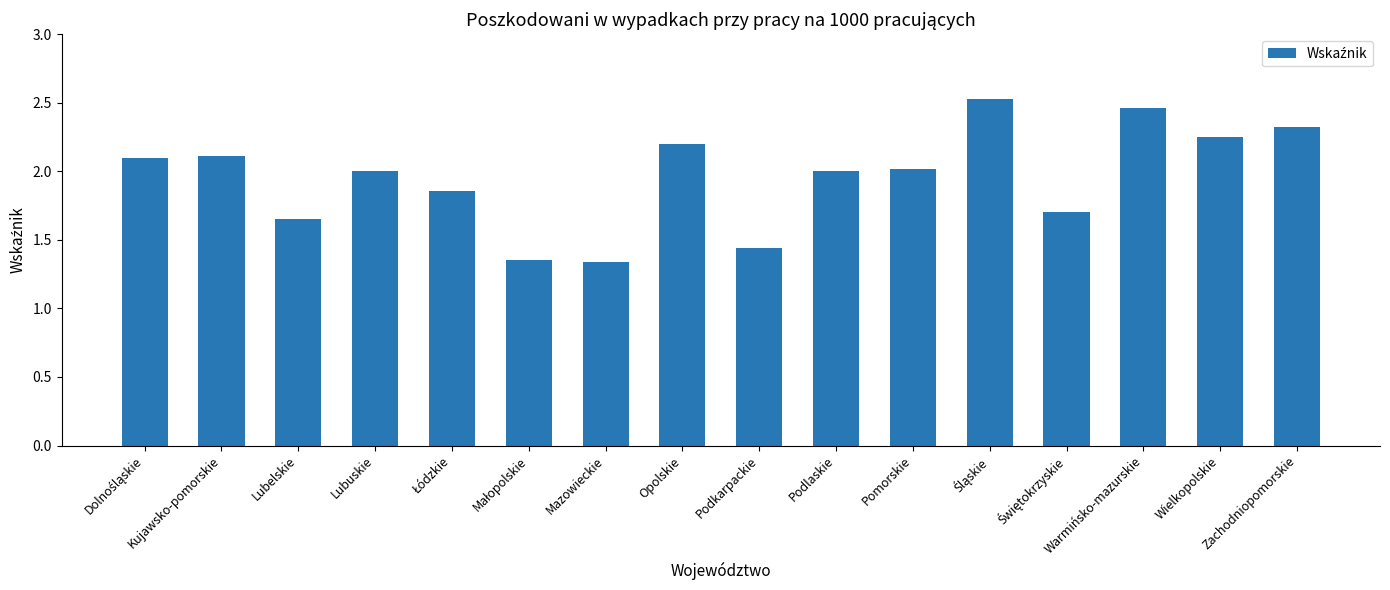

What is the value of the 1st bar from the left?

2.1